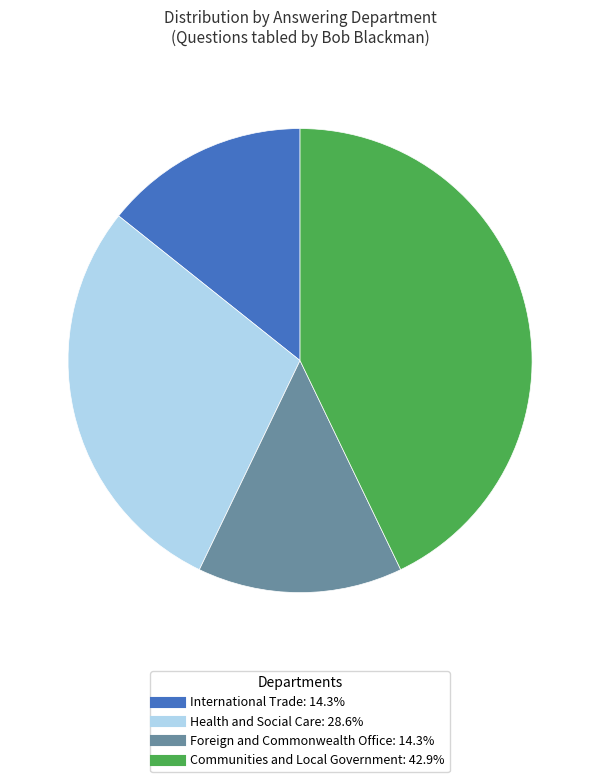

Is there a majority slice in this chart?

No